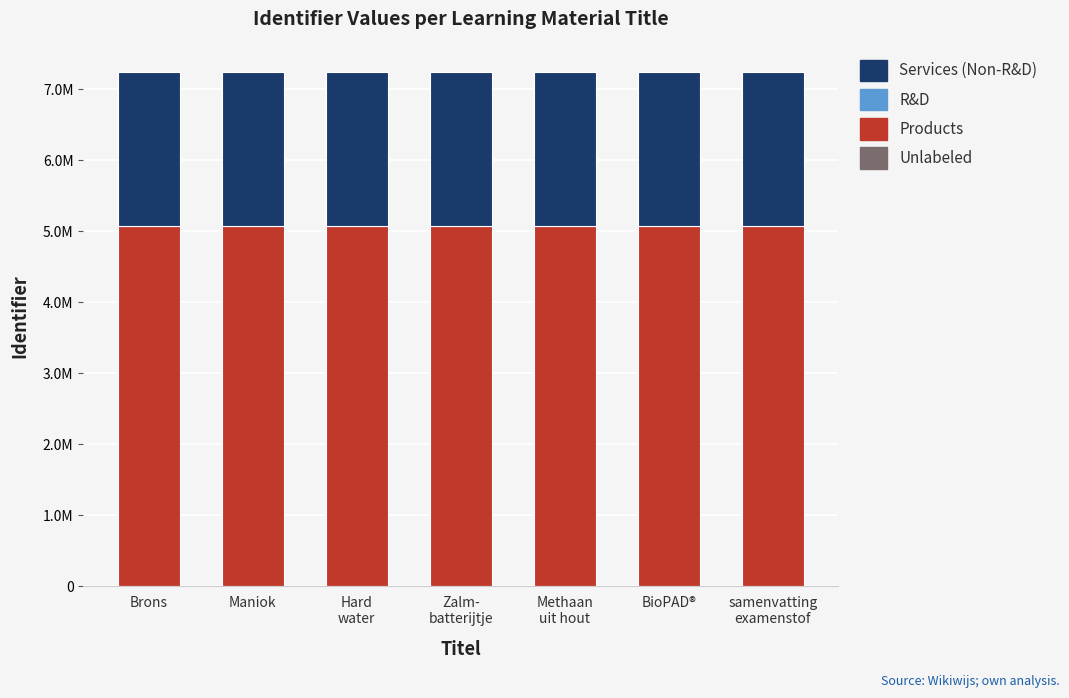

Does the chart contain stacked bars?

Yes